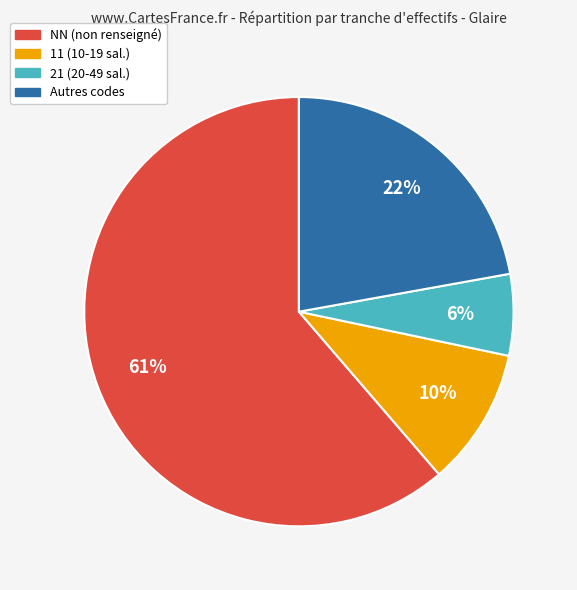

To the nearest percent, what is the average slice percentage?

25%